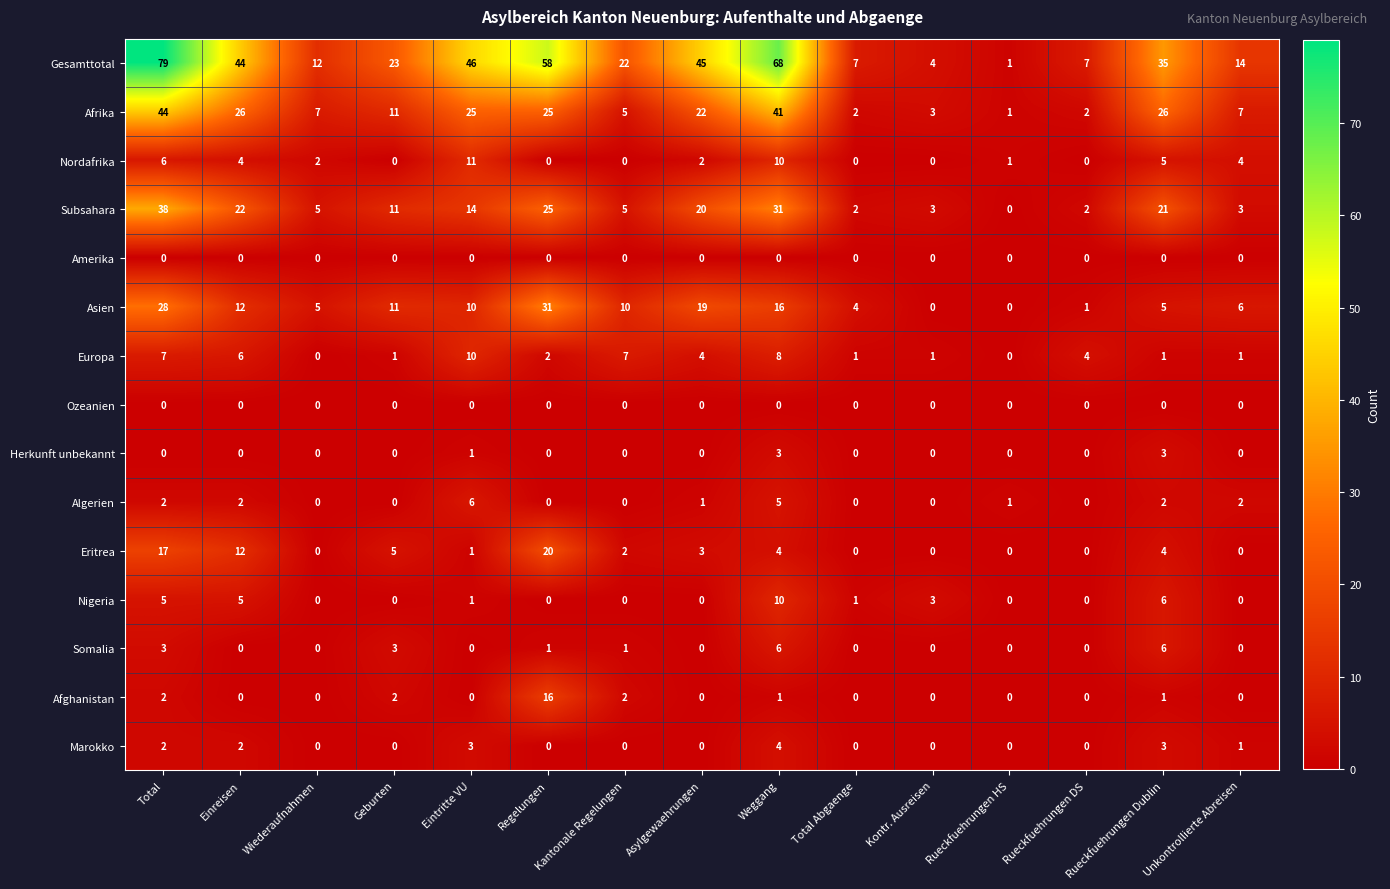

How many categories are shown in the chart?

15